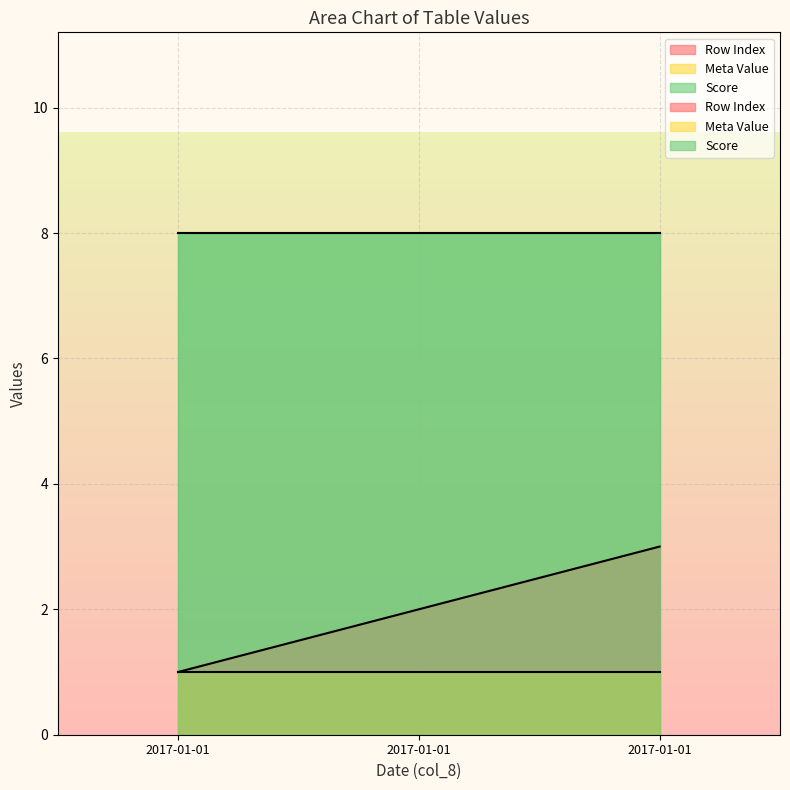

Reading left to right, extract all data points from this chart.

Row Index: 1	2	3
Meta Value: 1	1	1
Score: 8	8	8